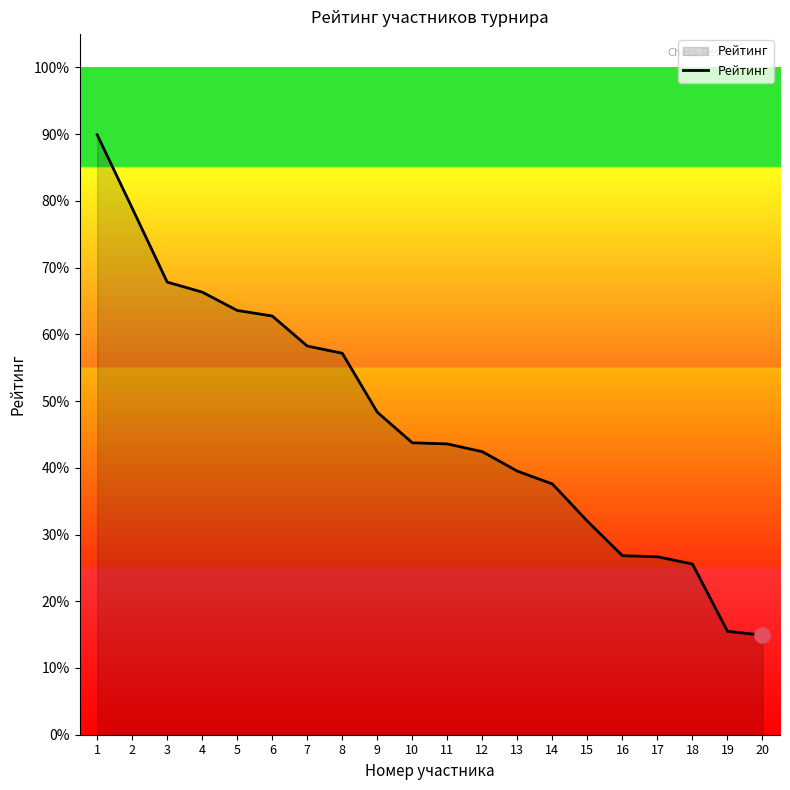

What is the change in value from 6 to 14?

-25.2